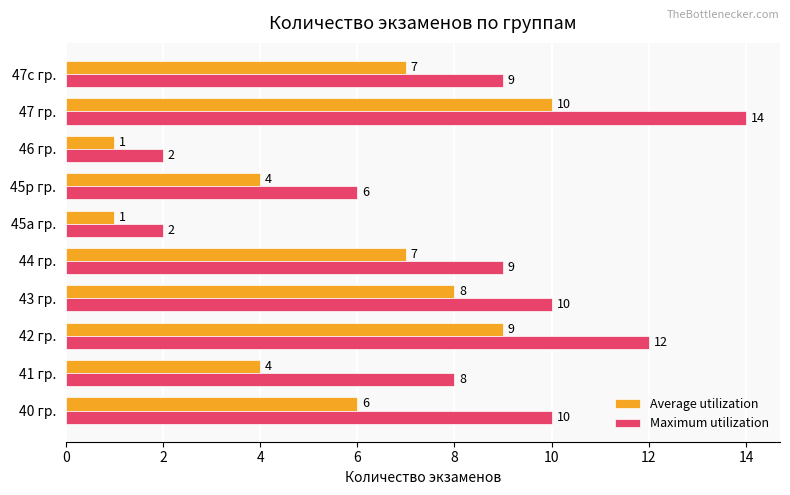

At which category is the sum across all series the highest?

47 гр.